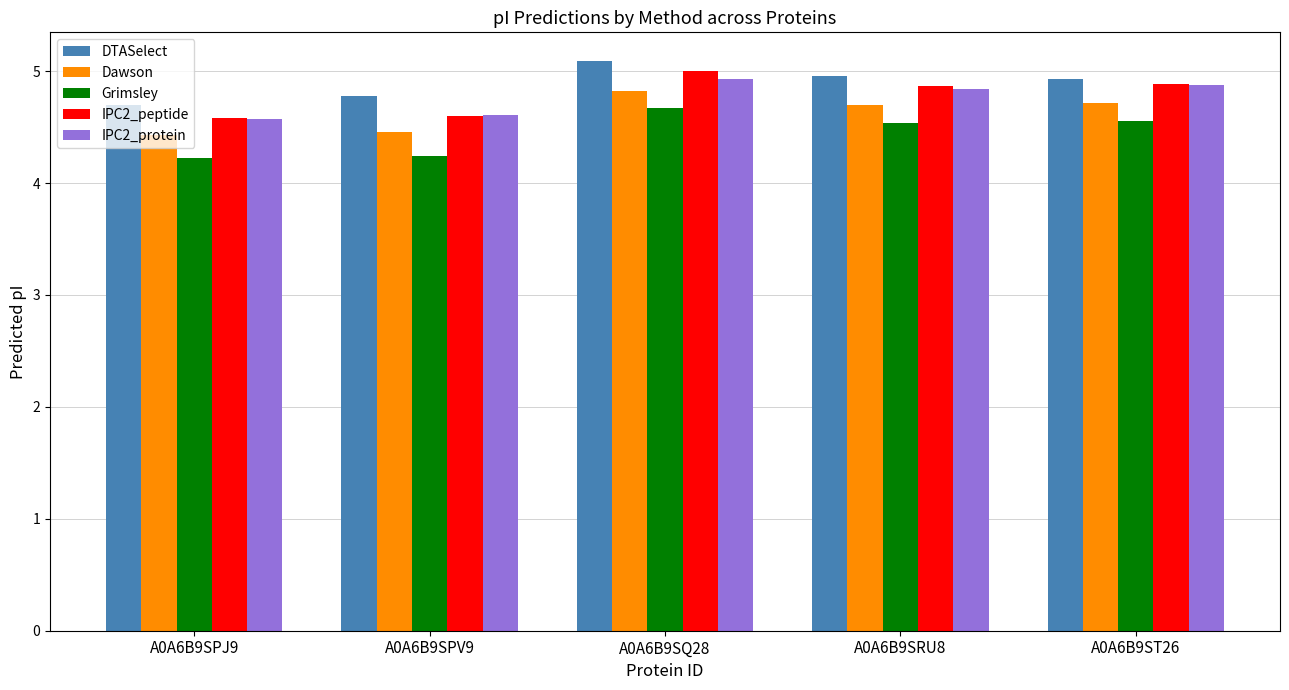

List the series in order of their peak value, lowest first.

Grimsley, Dawson, IPC2_protein, IPC2_peptide, DTASelect